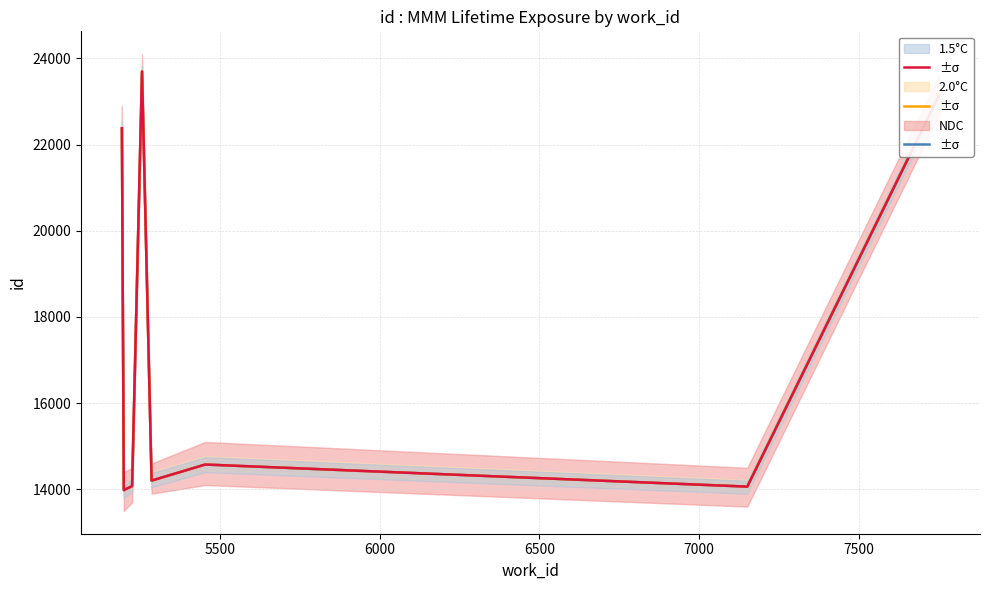

The value of 1.5°C at 8 is 39135. True or false?

False